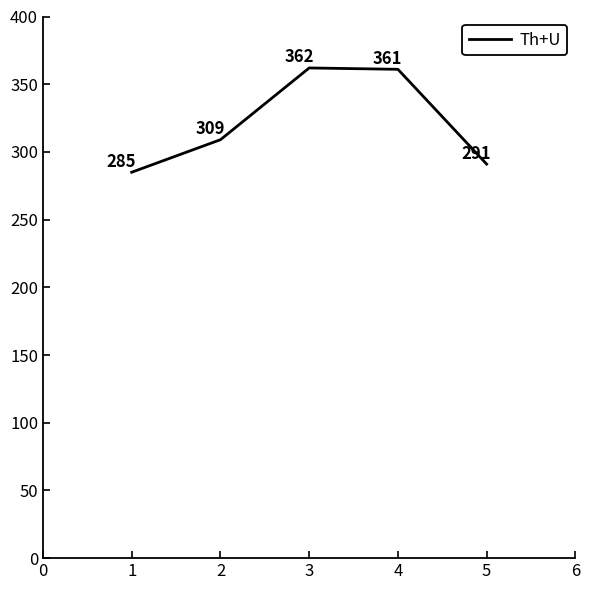

True or false: the data shows 124 at 3.

False